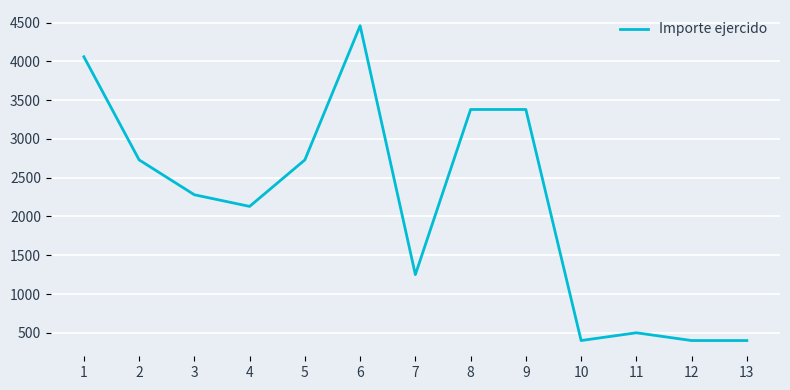

Reading right to left, transcribe all the data shown in this chart.

400	400	500	400	3380	3380	1250	4460	2730	2130	2280	2730	4060